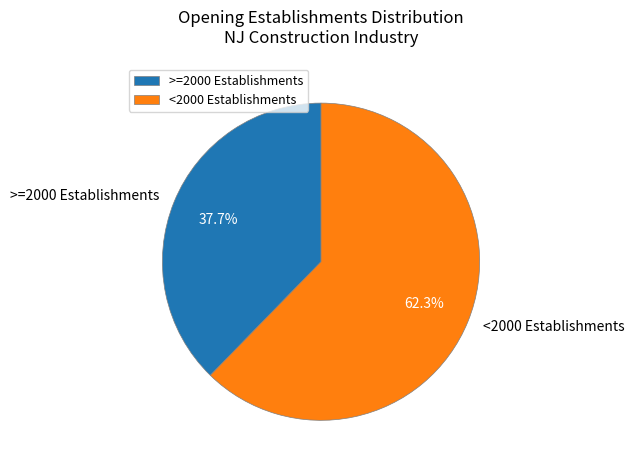

Which category has the smallest portion of the pie?

>=2000 Establishments